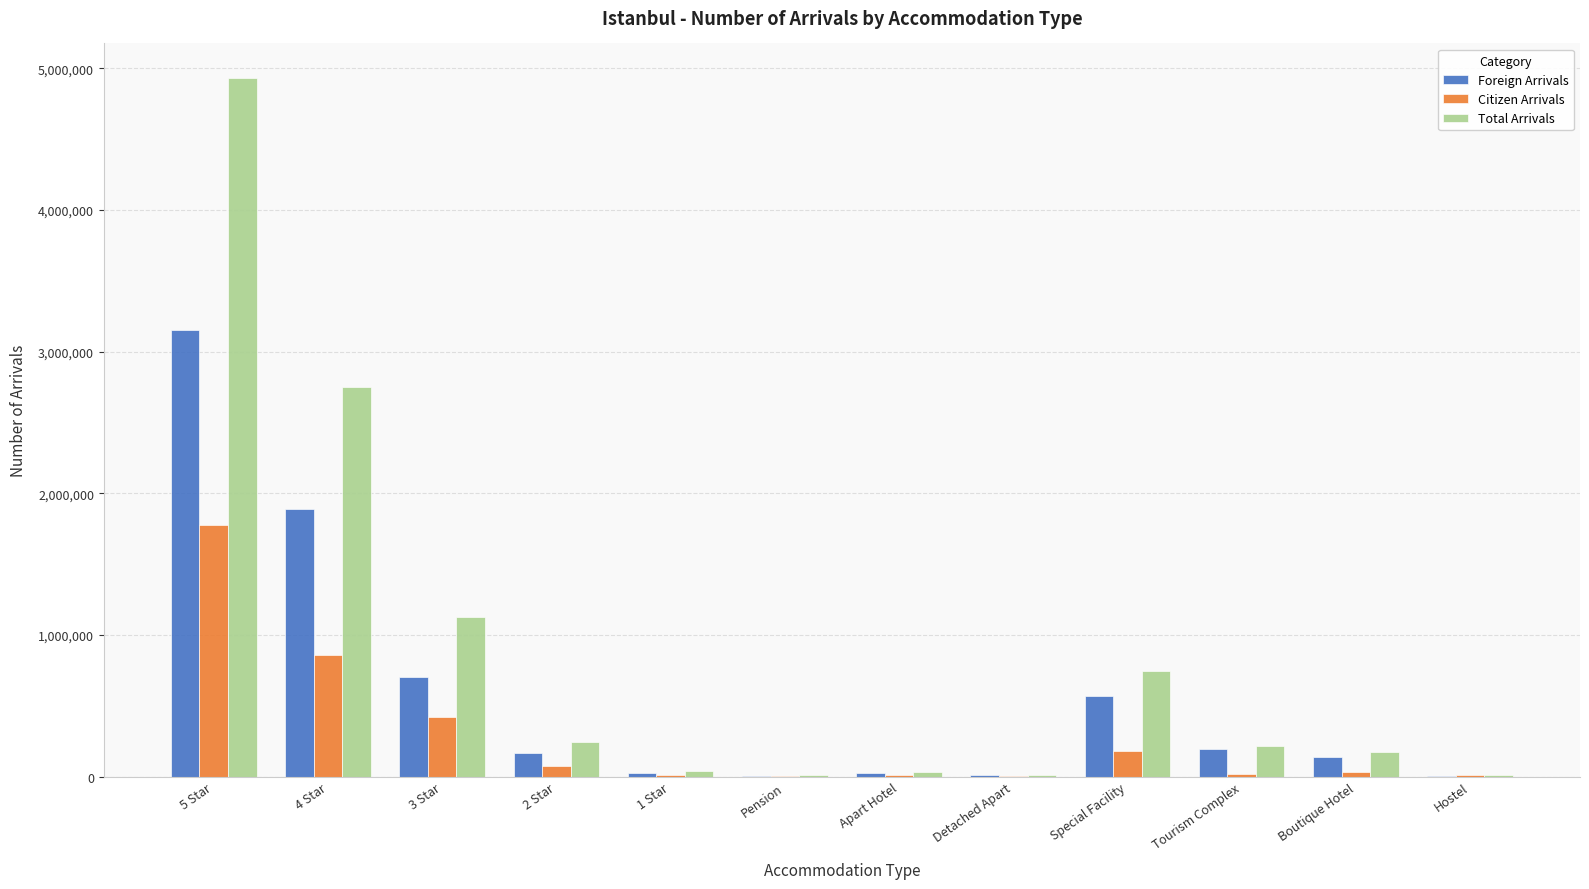

At which category does the chart reach its peak across all series?

5 Star